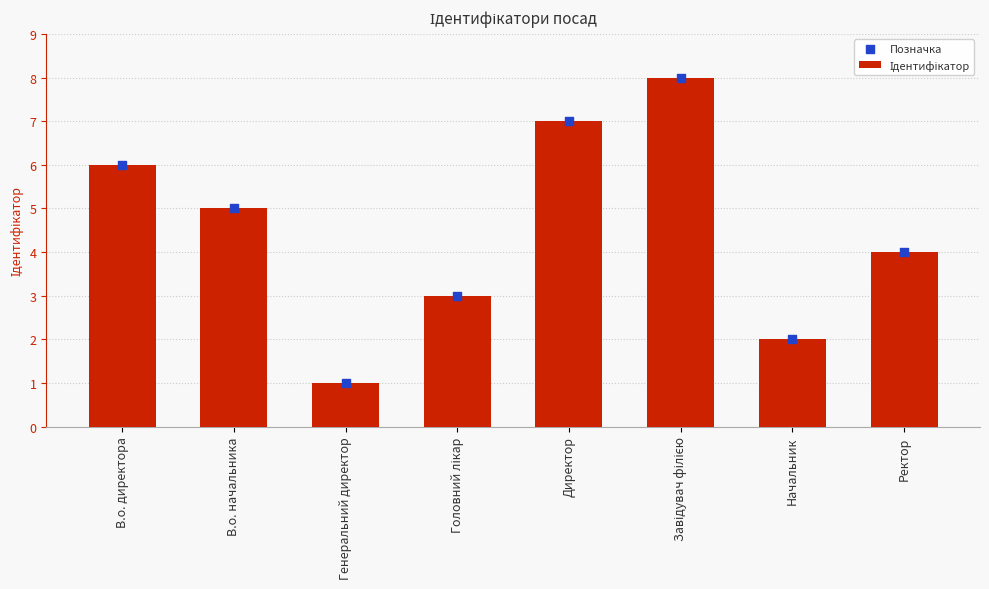

What are all the series names shown in the legend?

Ідентифікатор, Позначка